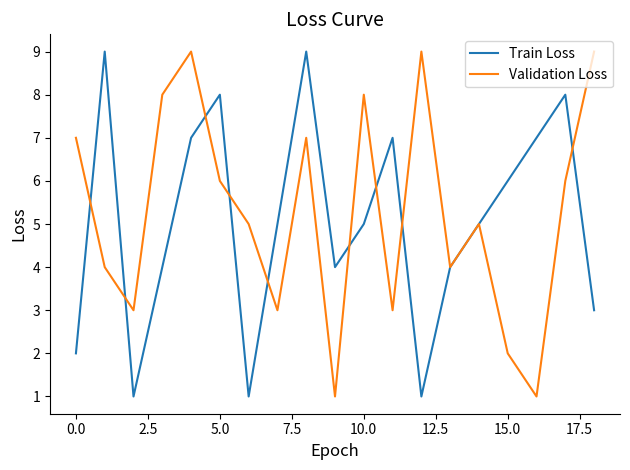

What is the greatest value displayed?

9